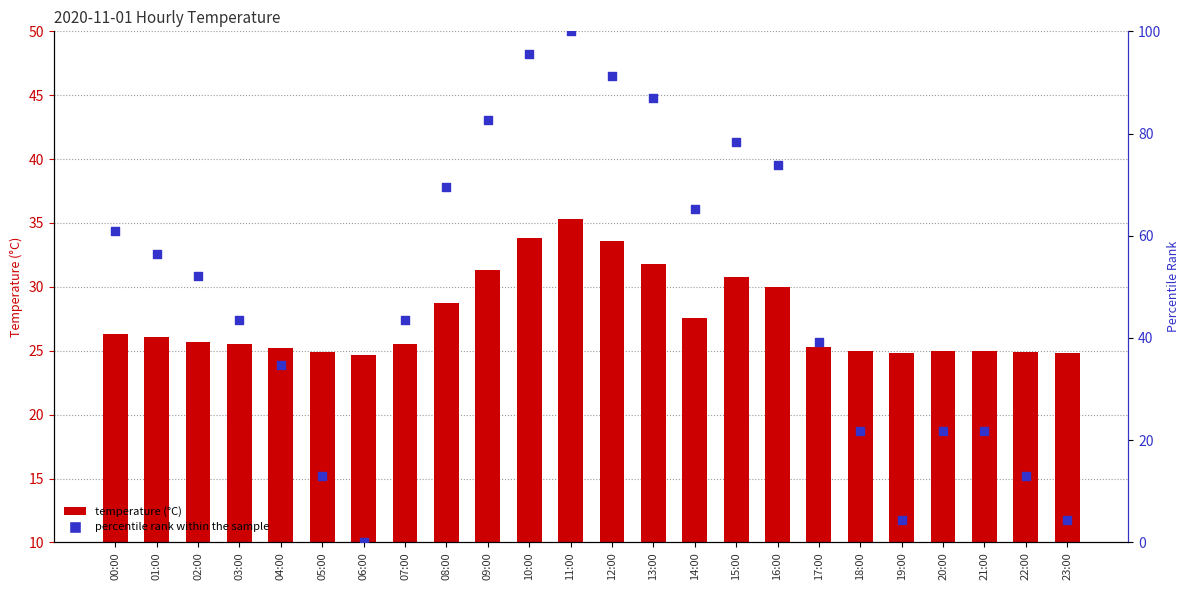

Which series has the largest total across all categories?

percentile rank within the sample